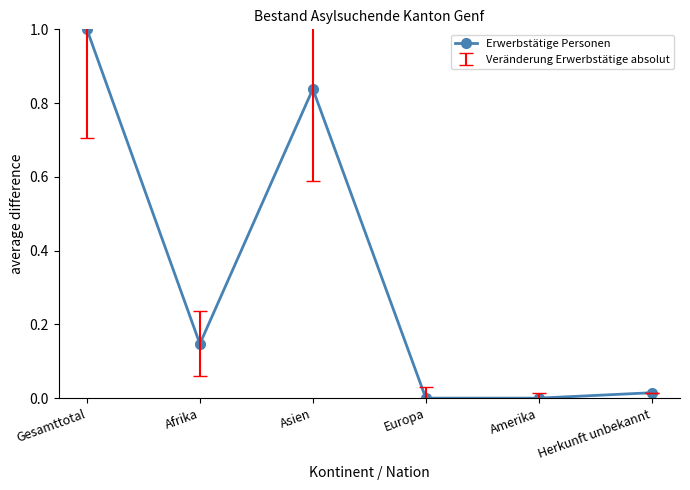

True or false: there are more than 0 points higher than both neighbors.

True